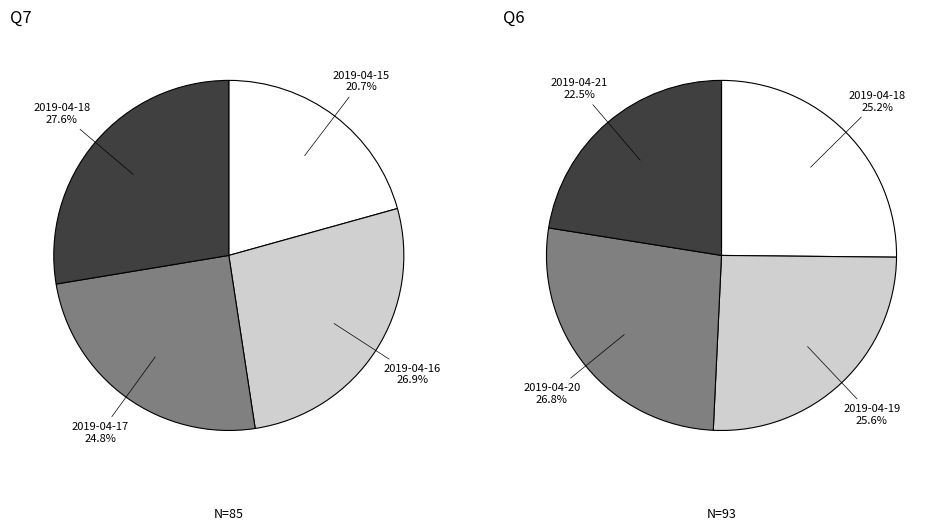

Which has a higher value, 2019-04-16 or 2019-04-21?

2019-04-16